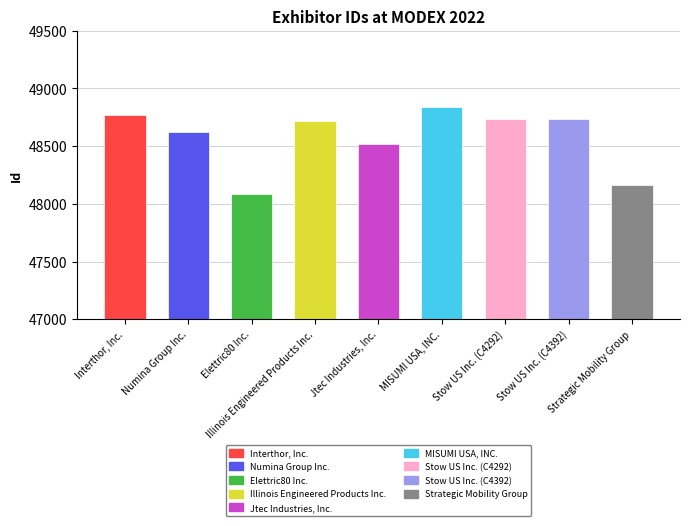

The chart shows a value of 48086 at Elettric80 Inc.. True or false?

True